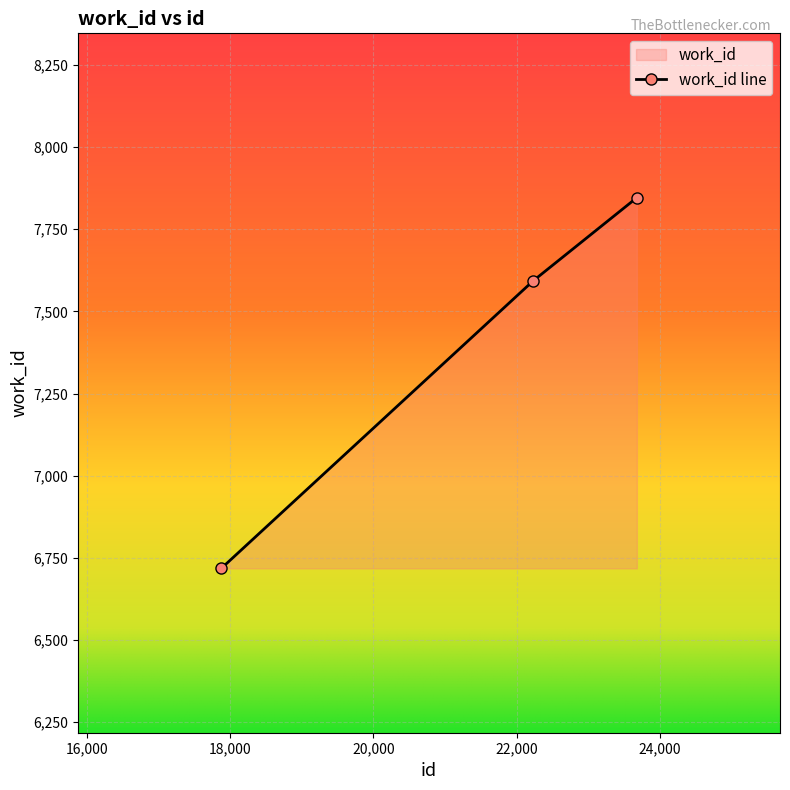

How many lines are shown in the chart?

1